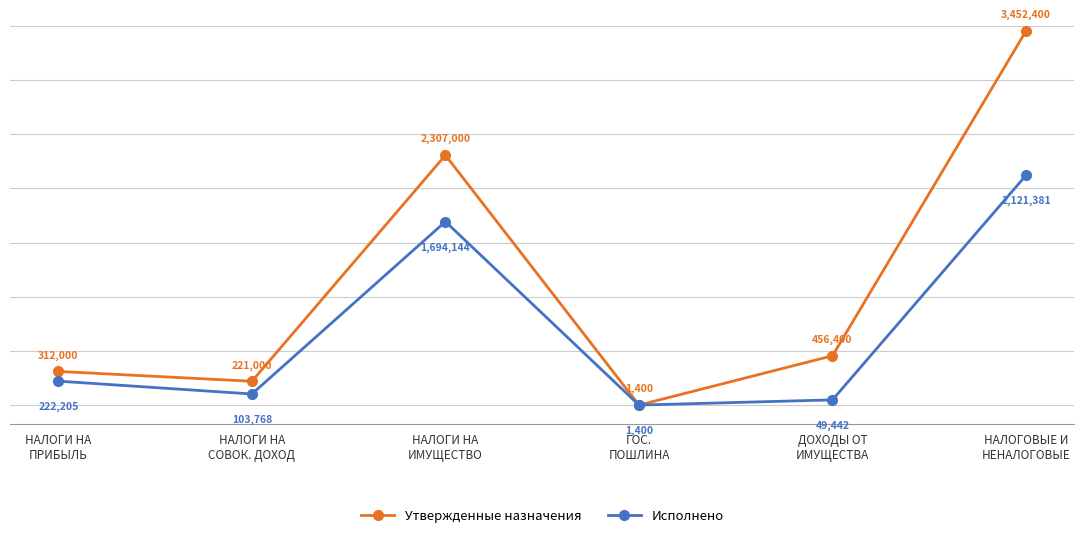

Count the number of categories in the chart.

6